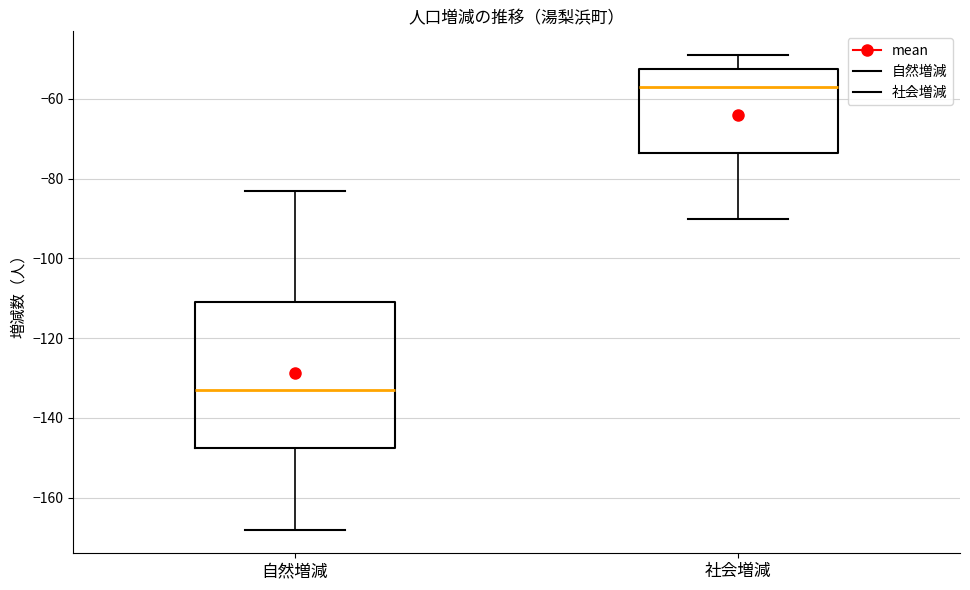

Which box's median line is the highest?

社会増減